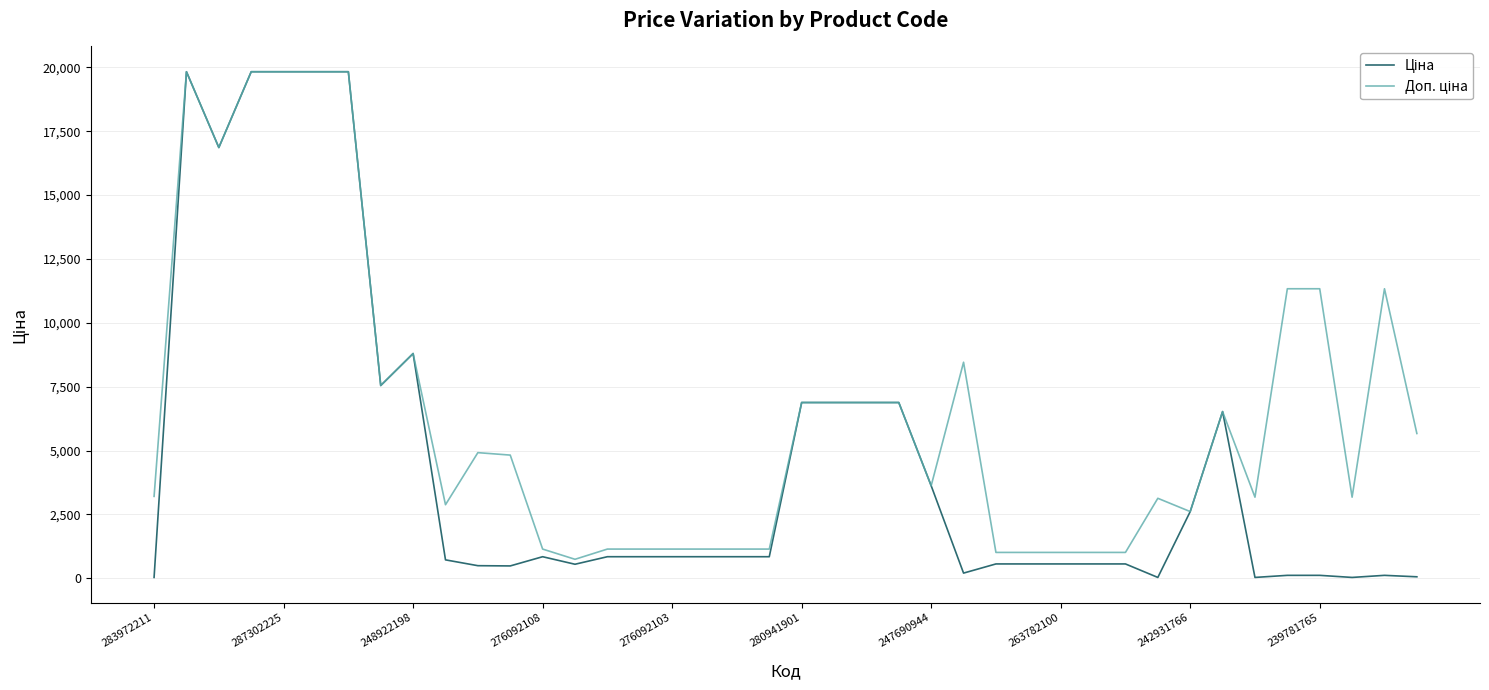

At which category is the sum across all series the highest?

287302225